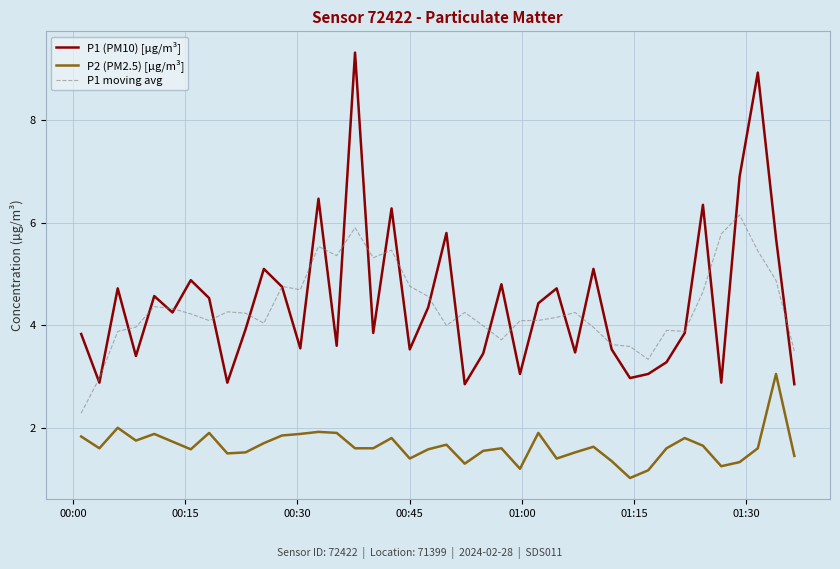

True or false: P1 (PM10) [µg/m³] and P2 (PM2.5) [µg/m³] intersect in this chart.

False